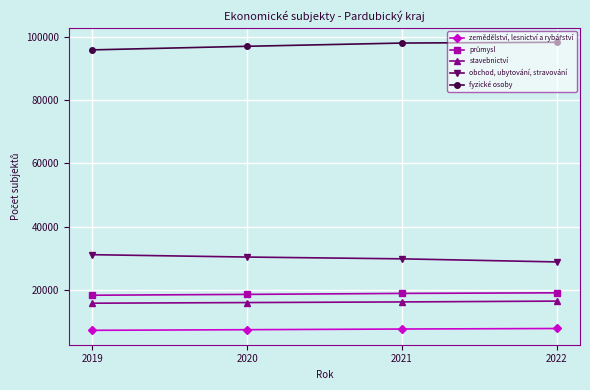

True or false: obchod, ubytování, stravování and fyzické osoby cross at least once.

False